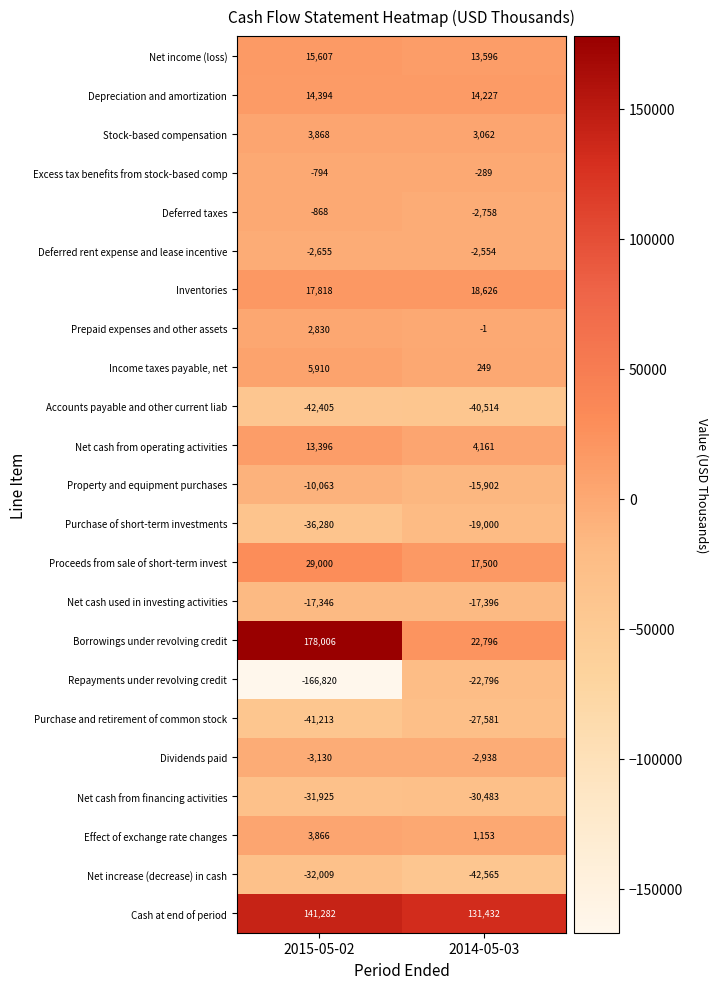

Is it true that Inventories equals 26406 at 2014-05-03?

False